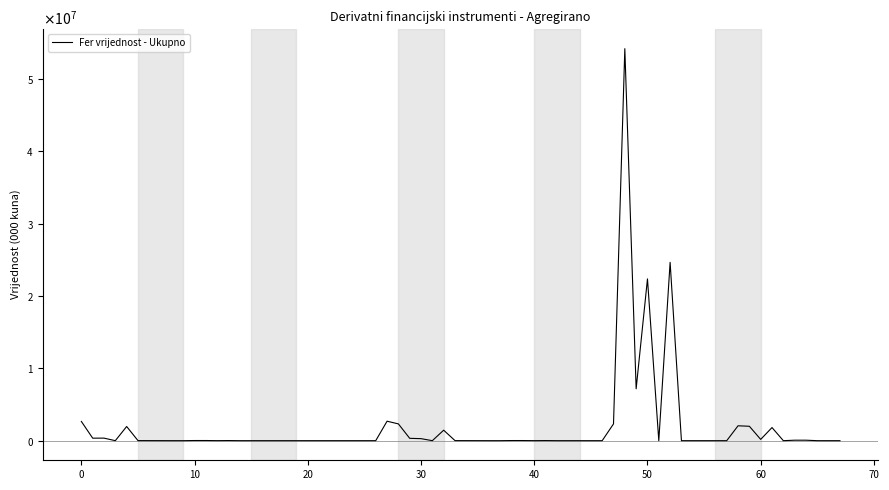

Does the chart have visible grid lines?

No